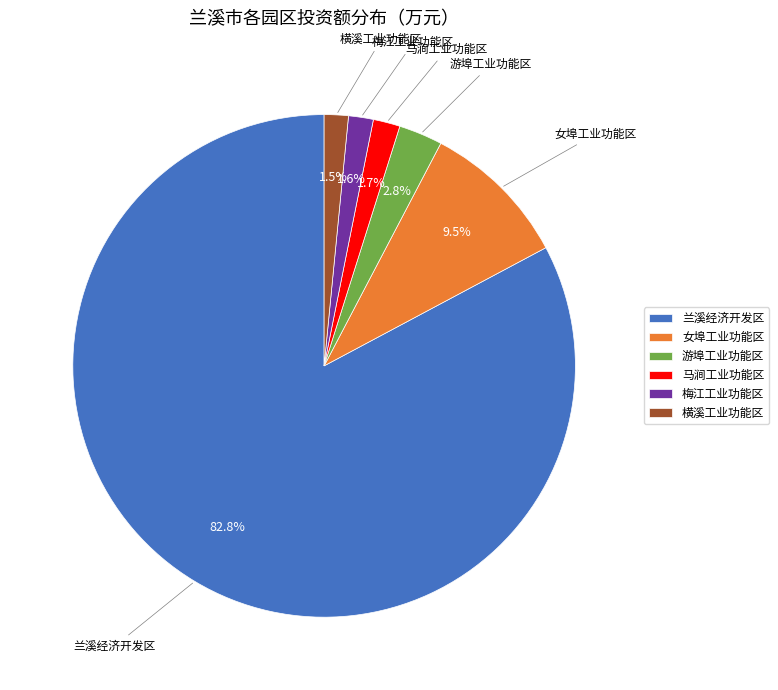

Which slice represents more than half of the pie?

兰溪经济开发区